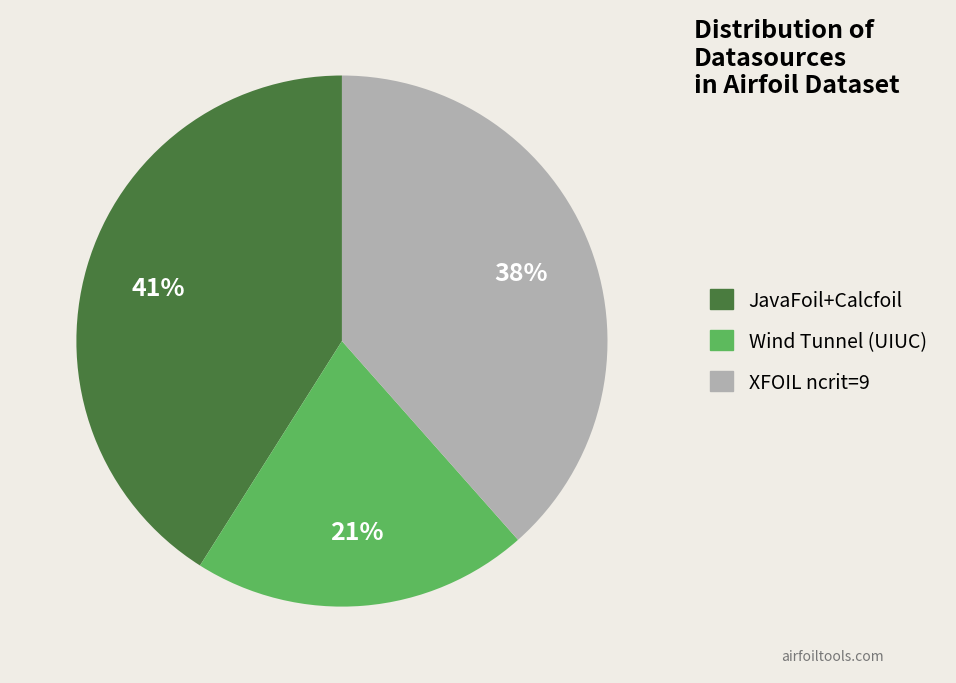

Which slice is the smallest?

Wind Tunnel (UIUC)